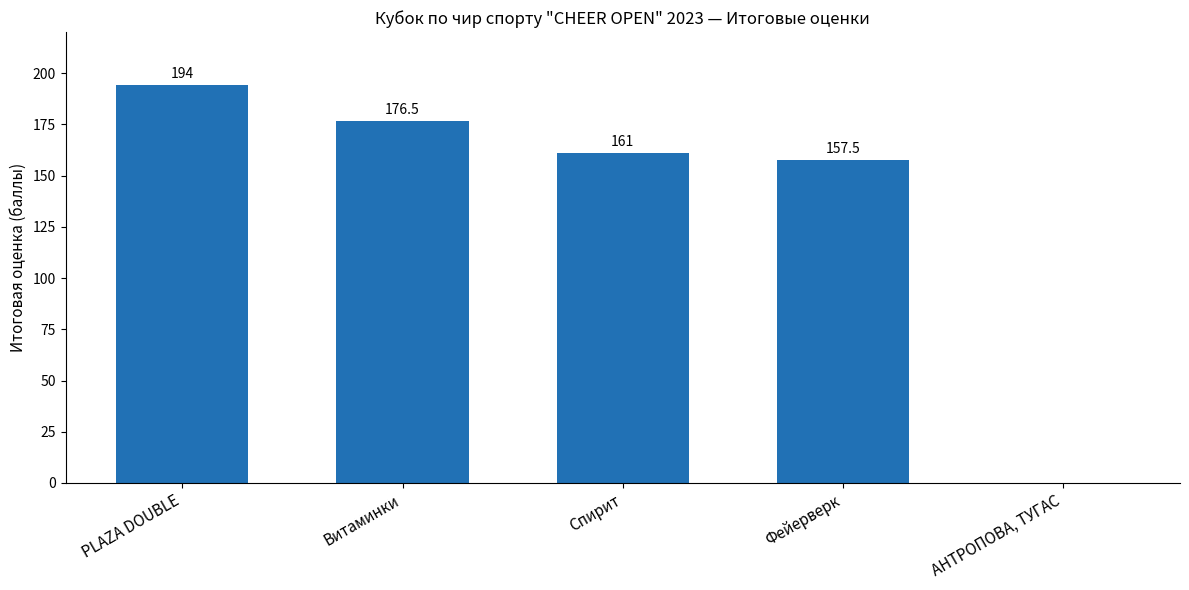

Reading right to left, extract all data points from this chart.

0.0	157.5	161.0	176.5	194.0